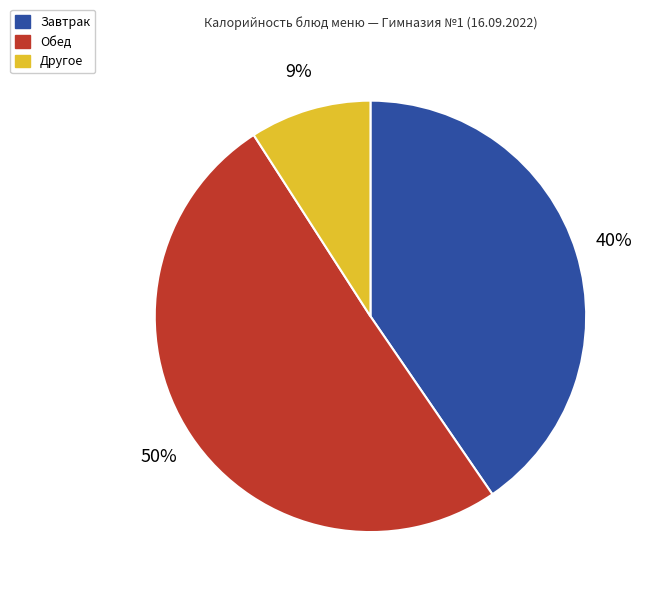

To the nearest percent, what is the average slice percentage?

33%